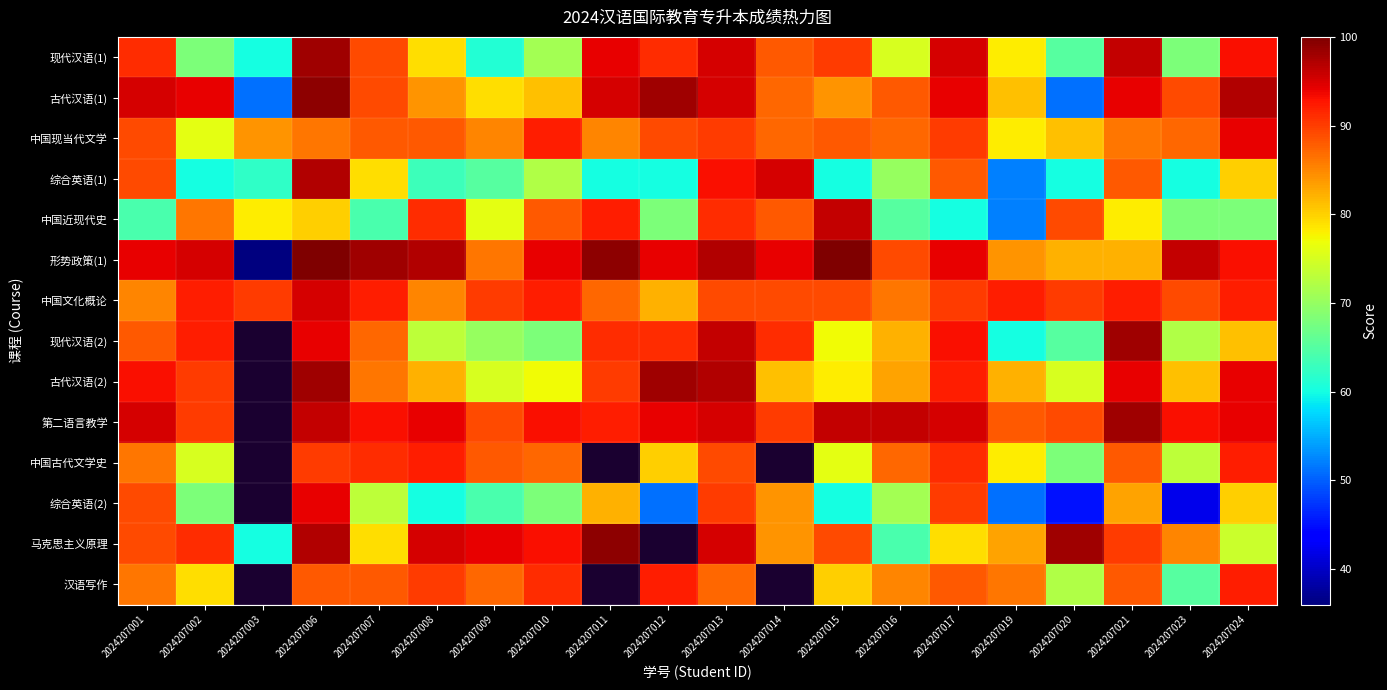

Is the value of 古代汉语(2) at 2024207009 greater than the value of 第二语言教学 at 2024207002?

No